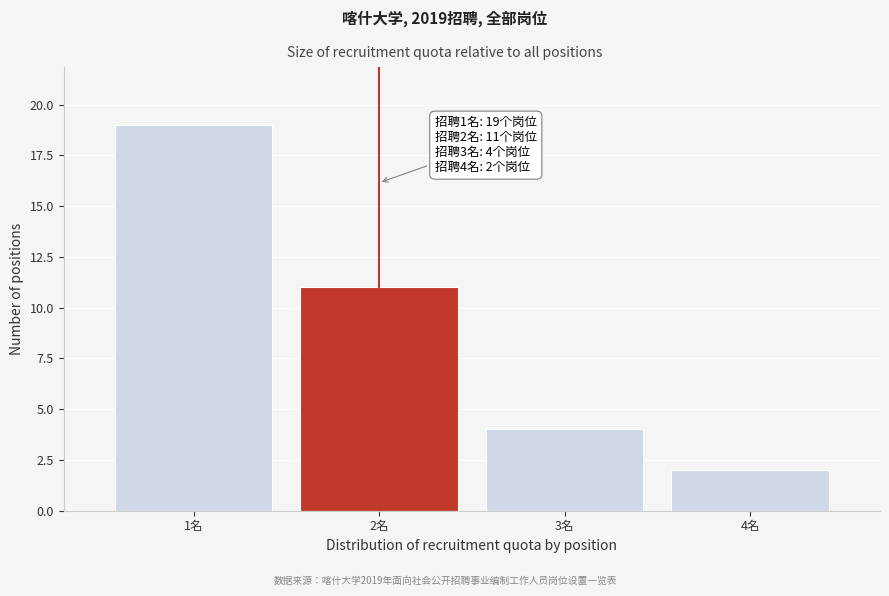

Reading right to left, extract all data points from this chart.

2	4	11	19